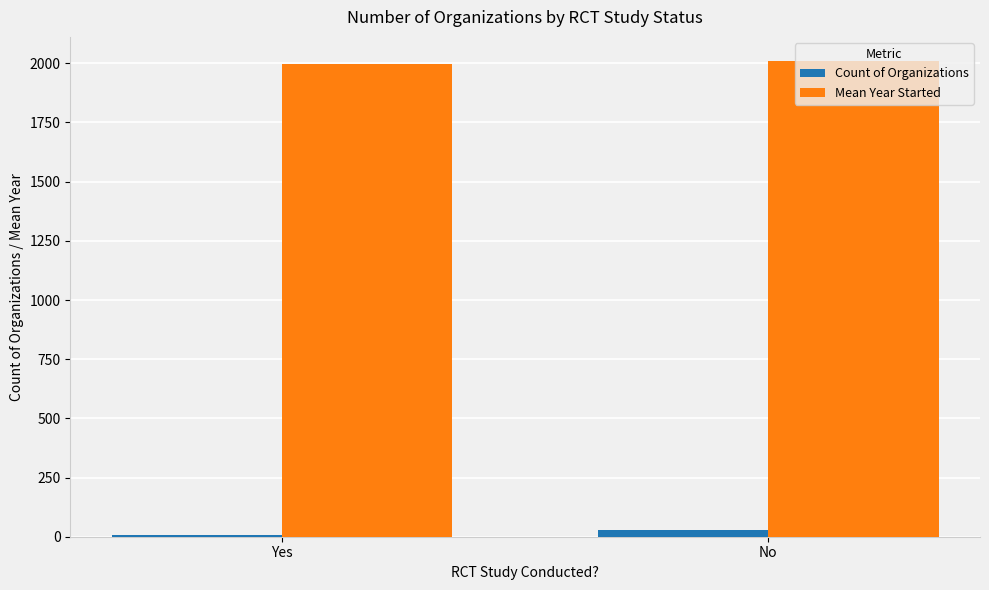

Between Yes and No, which series saw the biggest shift?

Count of Organizations